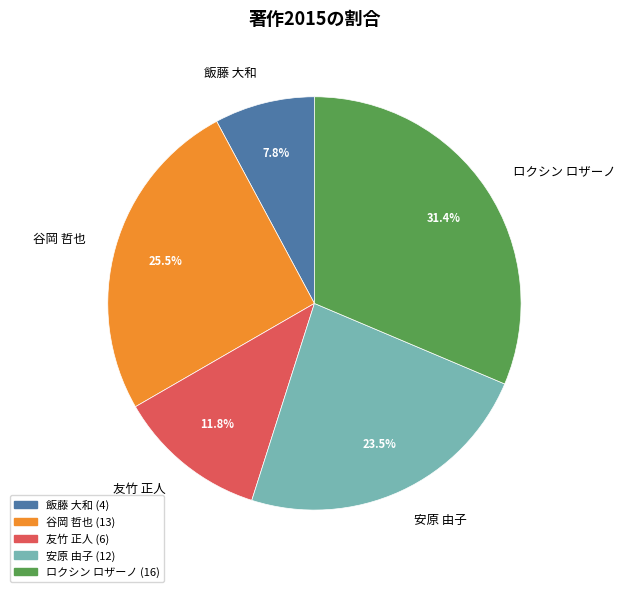

Count the number of slices in the pie.

5